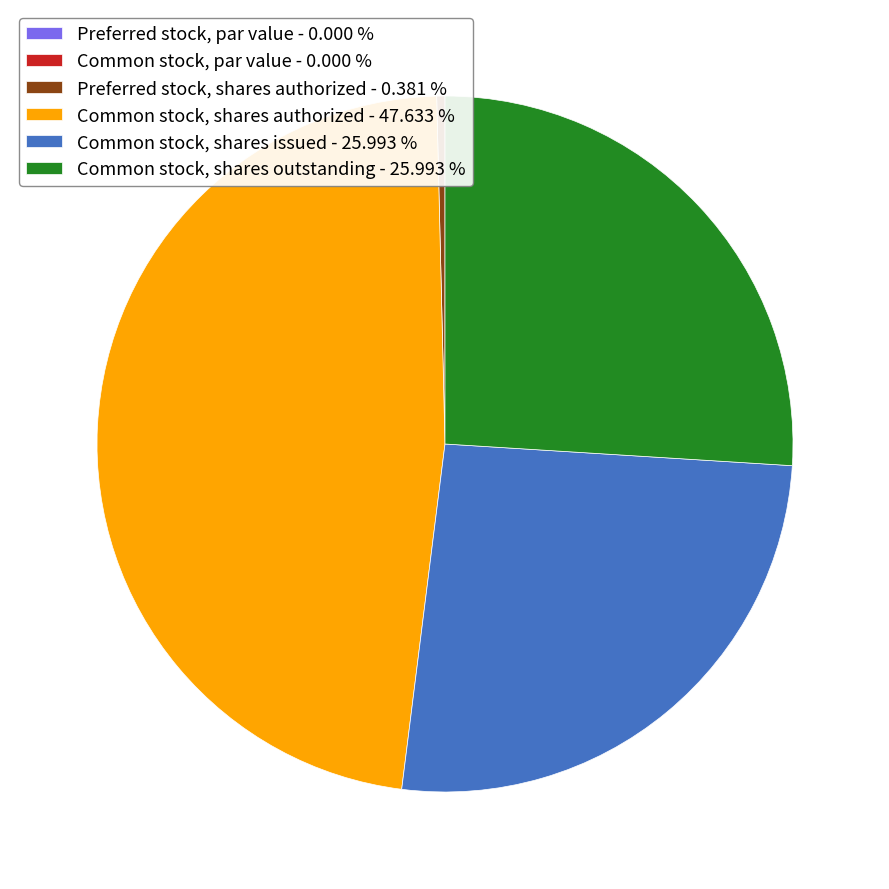

Approximately how many times larger is the value at Common stock, shares issued - 25.993 % compared to Preferred stock, shares authorized - 0.381 %?

68.2